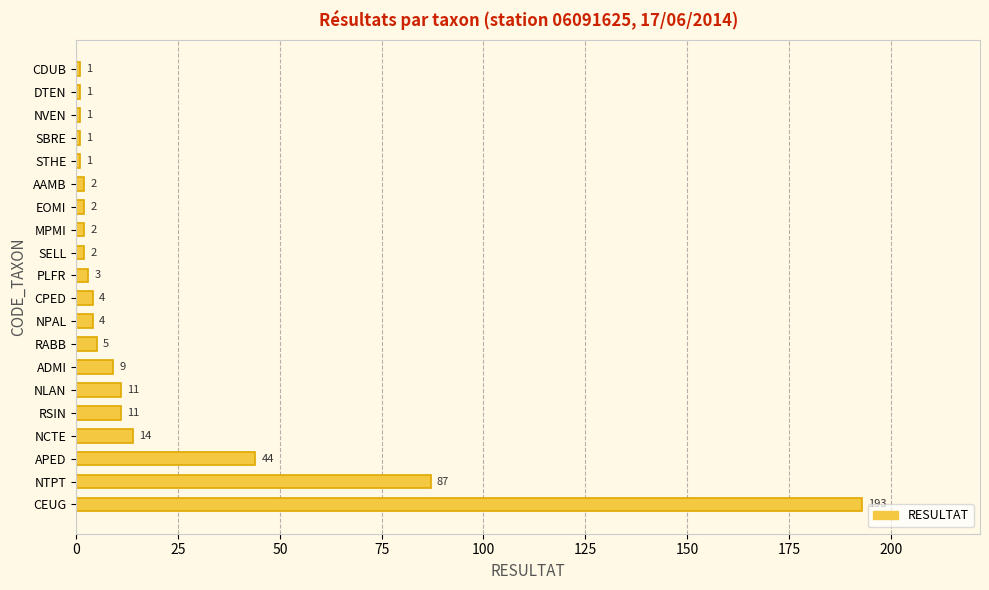

Approximately how many times larger is the value at MPMI compared to DTEN?

2.0